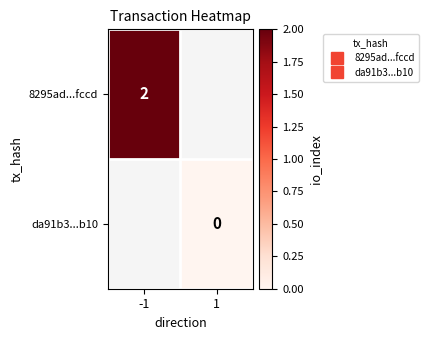

Which category has the highest value across all series?

-1